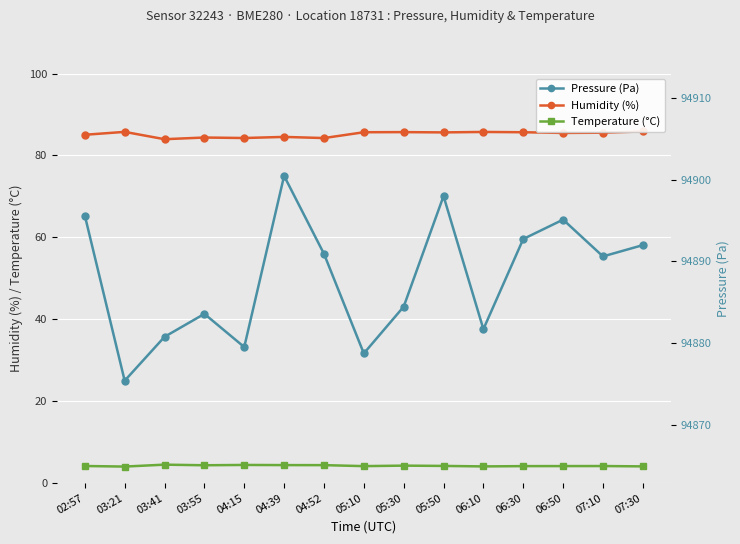

Reading right to left, list all the values displayed in this chart.

Humidity (%): 85.9	85.5	85.5	85.7	85.7	85.6	85.7	85.7	84.2	84.5	84.2	84.4	84.0	85.8	85.0
Temperature (°C): 4.1	4.2	4.2	4.2	4.1	4.2	4.3	4.2	4.4	4.4	4.4	4.4	4.5	4.0	4.2
Pressure (Pa): 94892.0	94890.6	94895.1	94892.7	94881.7	94898.0	94884.4	94878.7	94890.9	94900.4	94879.5	94883.6	94880.8	94875.4	94895.6